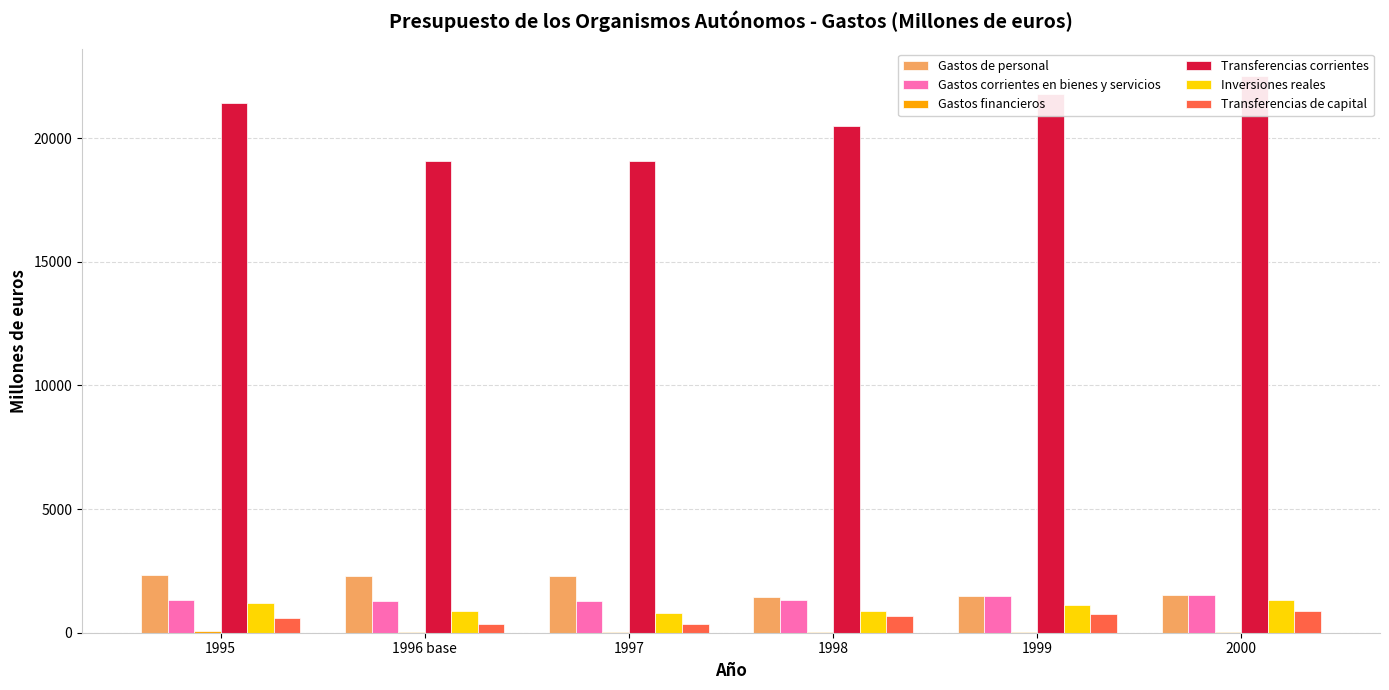

Reading right to left, extract all data points from this chart.

Gastos de personal: 2000=1523.0	1999=1483.3	1998=1429.7	1997=2285.6	1996 base=2278.8	1995=2351.3
Gastos corrientes en bienes y servicios: 2000=1540.7	1999=1483.1	1998=1335.3	1997=1295.3	1996 base=1297.9	1995=1336.2
Gastos financieros: 2000=23.3	1999=33.4	1998=36.0	1997=27.5	1996 base=33.5	1995=79.5
Transferencias corrientes: 2000=22499.9	1999=21796.0	1998=20491.3	1997=19084.8	1996 base=19067.9	1995=21417.9
Inversiones reales: 2000=1332.2	1999=1115.3	1998=859.2	1997=807.7	1996 base=874.9	1995=1186.5
Transferencias de capital: 2000=879.5	1999=750.9	1998=669.3	1997=365.4	1996 base=365.6	1995=580.5